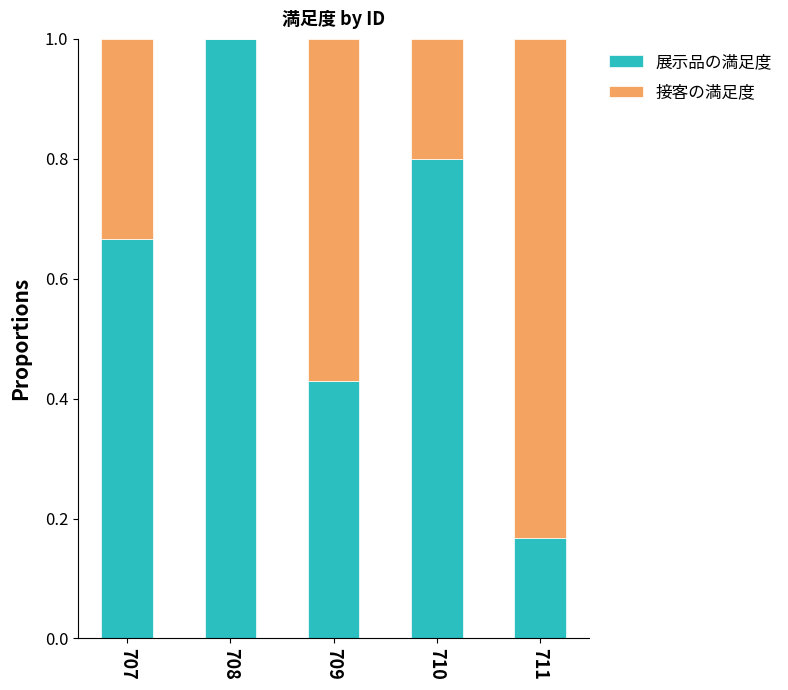

How many distinct data groups are displayed?

2